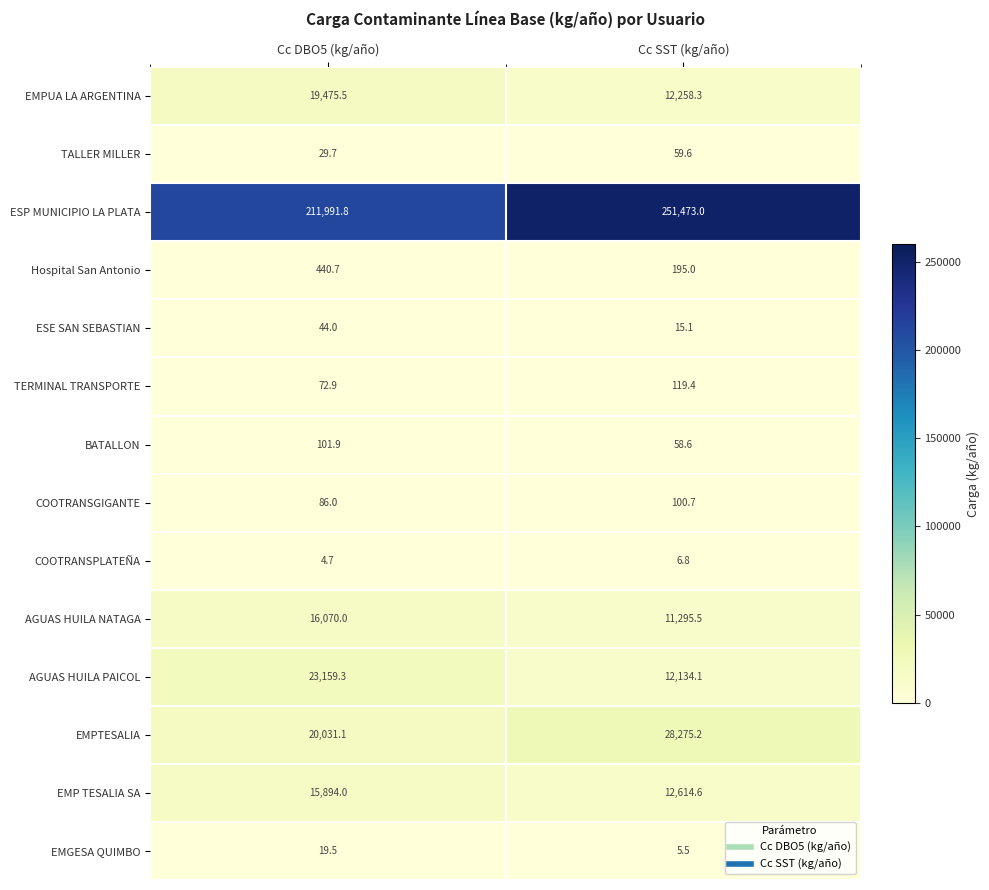

Reading right to left, transcribe all the data shown in this chart.

EMPUA LA ARGENTINA: 12258.3	19475.5
TALLER MILLER: 59.6	29.7
ESP MUNICIPIO LA PLATA: 251473.0	211991.8
Hospital San Antonio: 195.0	440.7
ESE SAN SEBASTIAN: 15.1	44.0
TERMINAL TRANSPORTE: 119.4	72.9
BATALLON: 58.6	101.9
COOTRANSGIGANTE: 100.7	86.0
COOTRANSPLATEÑA: 6.8	4.7
AGUAS HUILA NATAGA: 11295.5	16070.0
AGUAS HUILA PAICOL: 12134.1	23159.3
EMPTESALIA: 28275.2	20031.1
EMP TESALIA SA: 12614.6	15894.0
EMGESA QUIMBO: 5.5	19.5